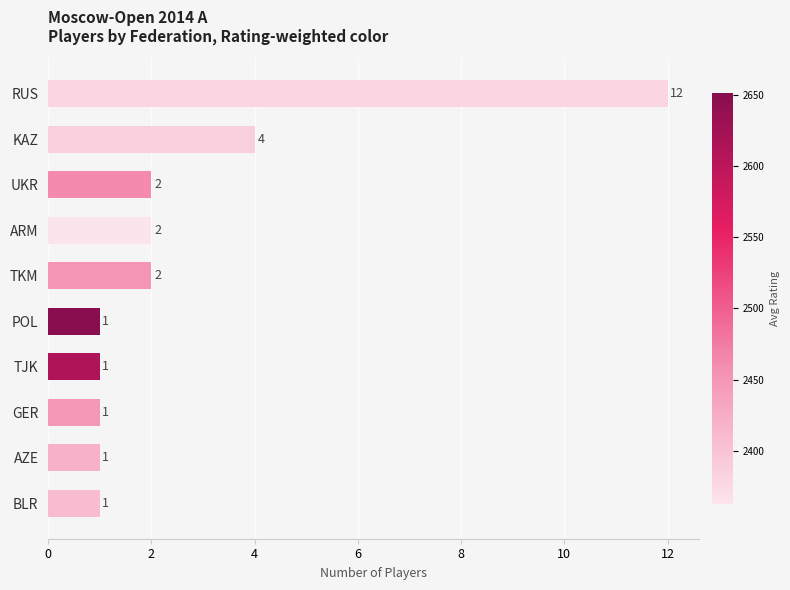

What is the label of the 8th bar from the bottom?

UKR